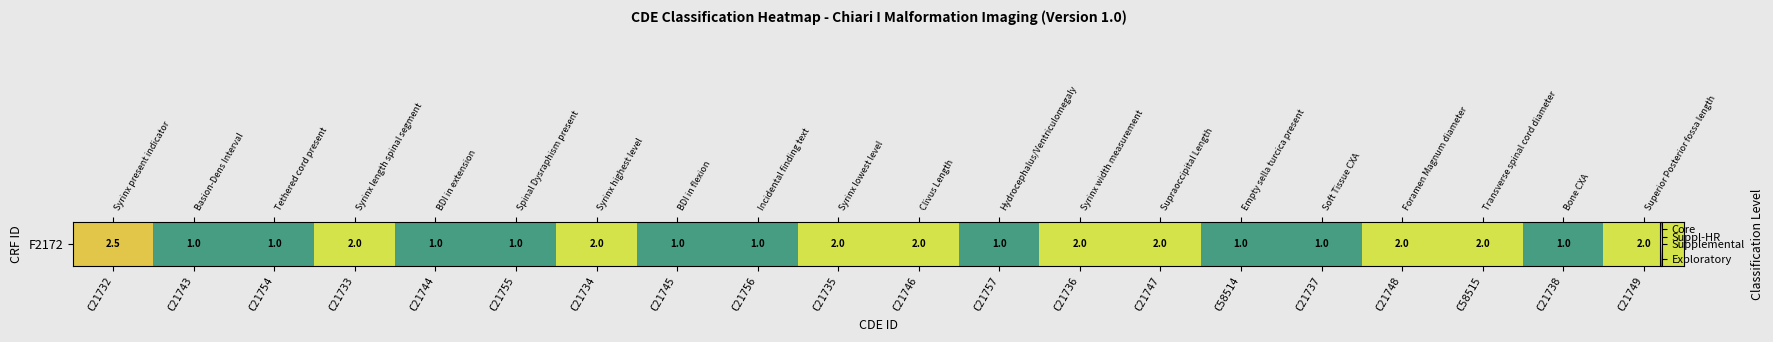

What is the average value?

1.5